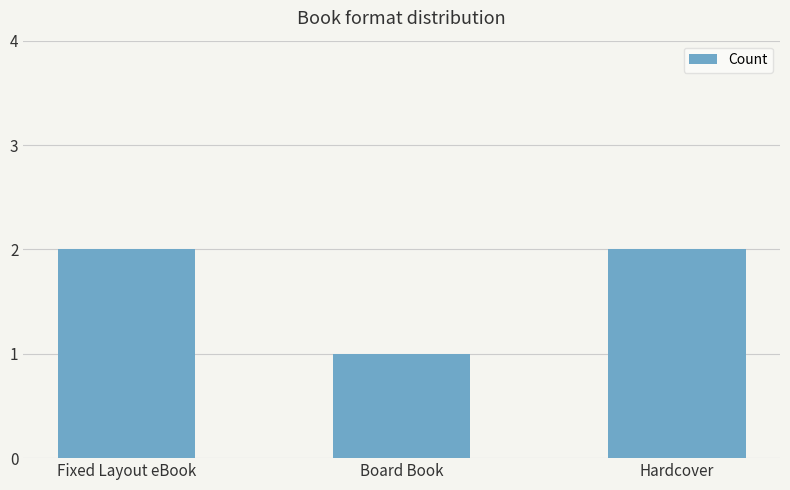

What is the minimum value shown in the chart?

1